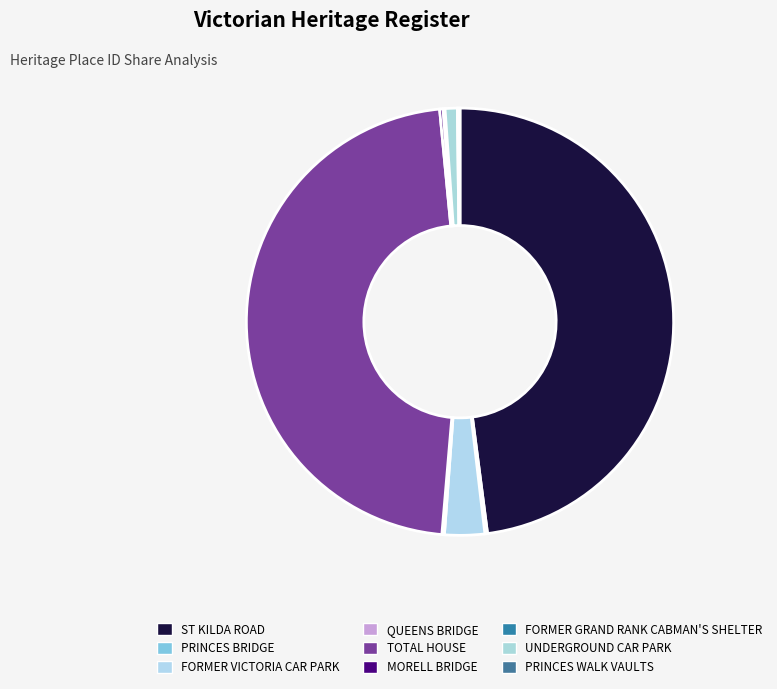

Rank the categories by value from lowest to highest.

FORMER GRAND RANK CABMAN'S SHELTER, QUEENS BRIDGE, PRINCES WALK VAULTS, PRINCES BRIDGE, MORELL BRIDGE, UNDERGROUND CAR PARK, FORMER VICTORIA CAR PARK, TOTAL HOUSE, ST KILDA ROAD